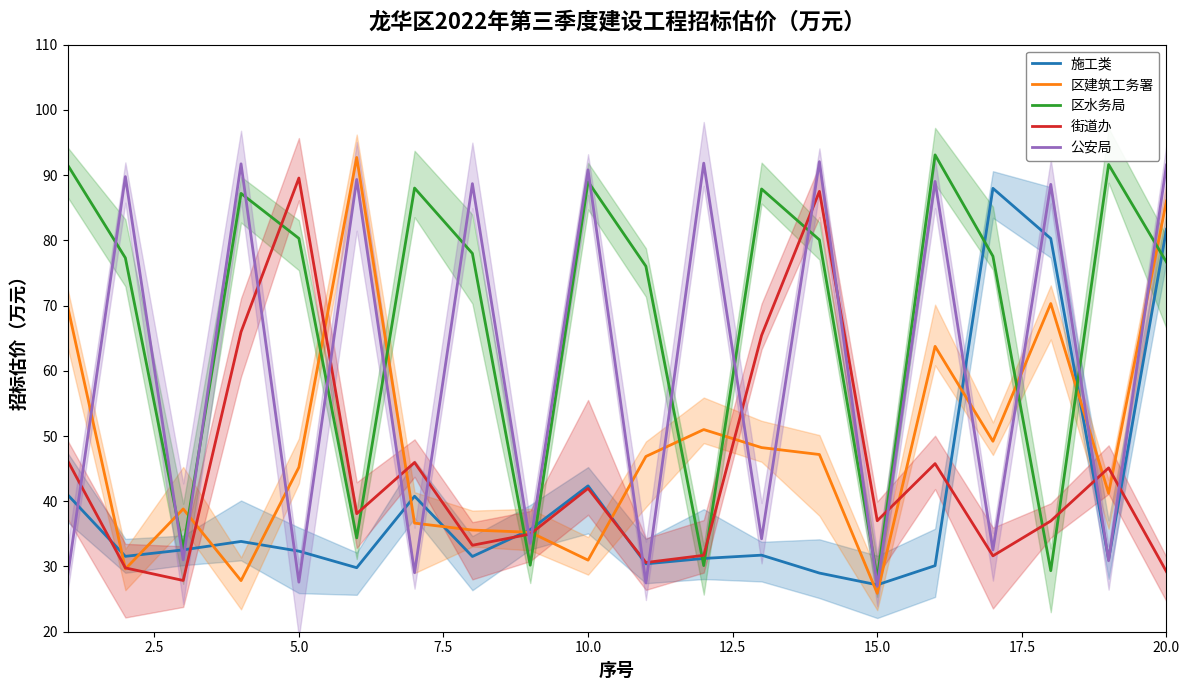

After their last crossing, which series has the higher values: 街道办 or 施工类?

施工类